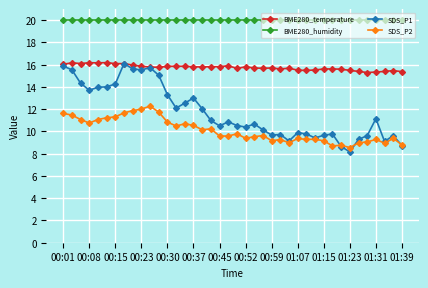

In SDS_P1, how many points are higher than both neighbors (excluding endpoints)?

10